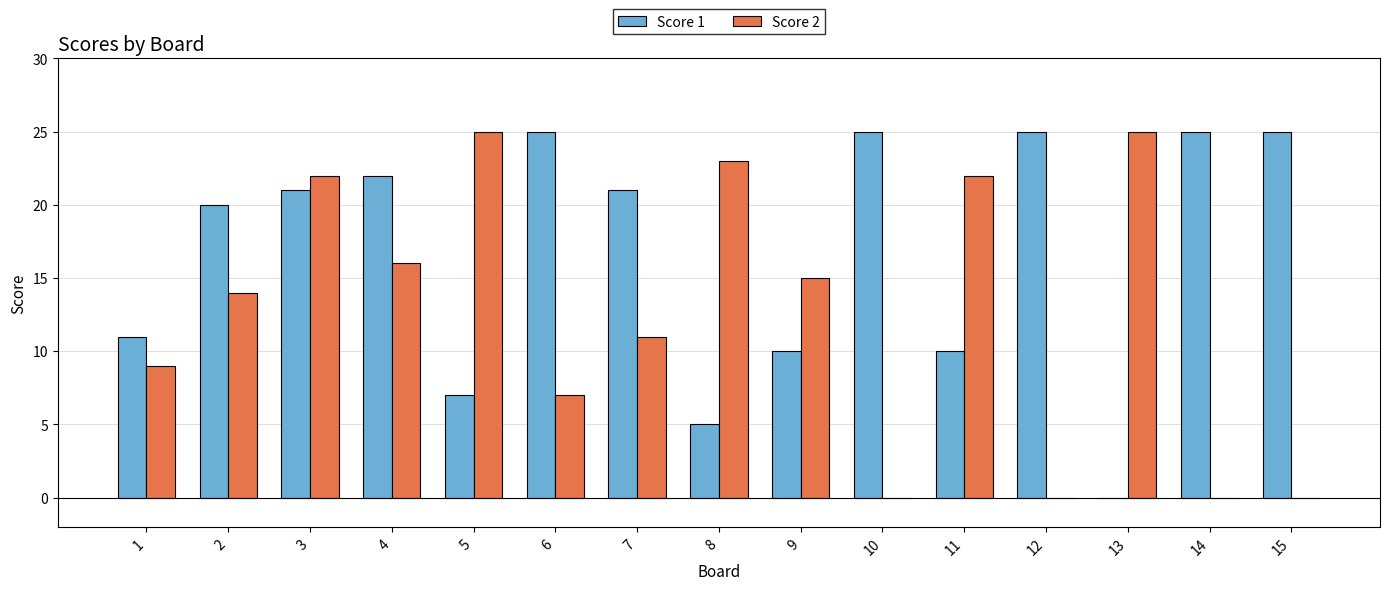

Is it true that Score 2 equals 16 at 4?

True